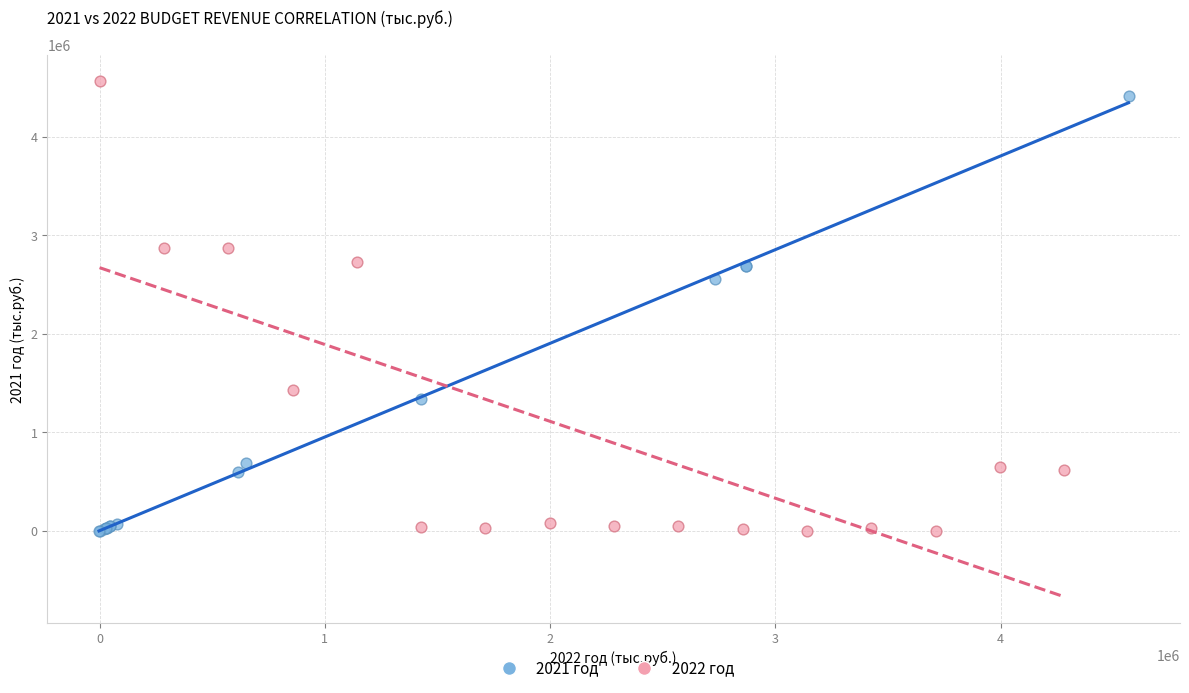

Which series has the widest spread of Y values?

2022 год